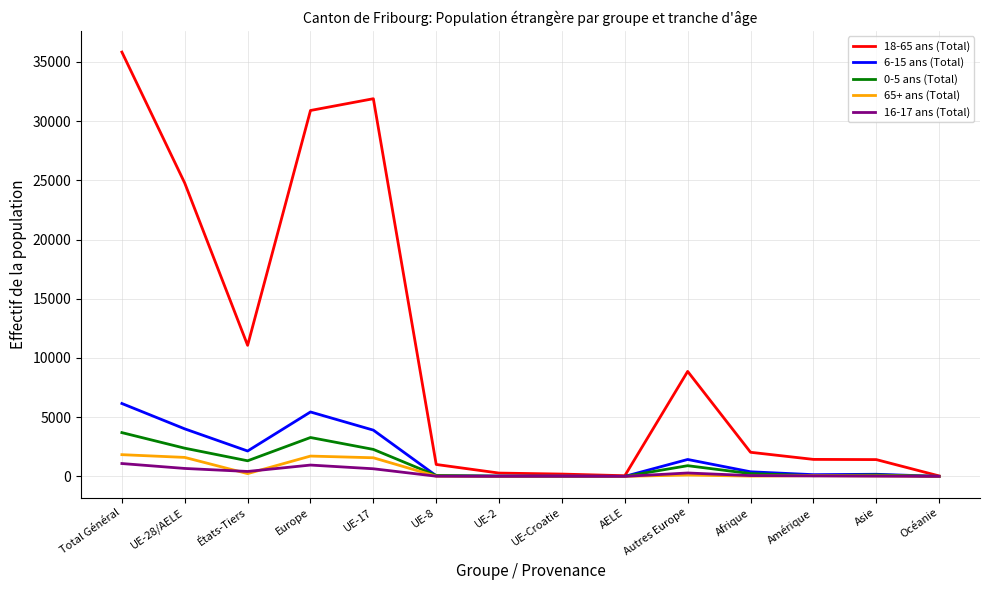

What is the difference between the 18-65 ans (Total) values at Total Général and Amérique?

34393